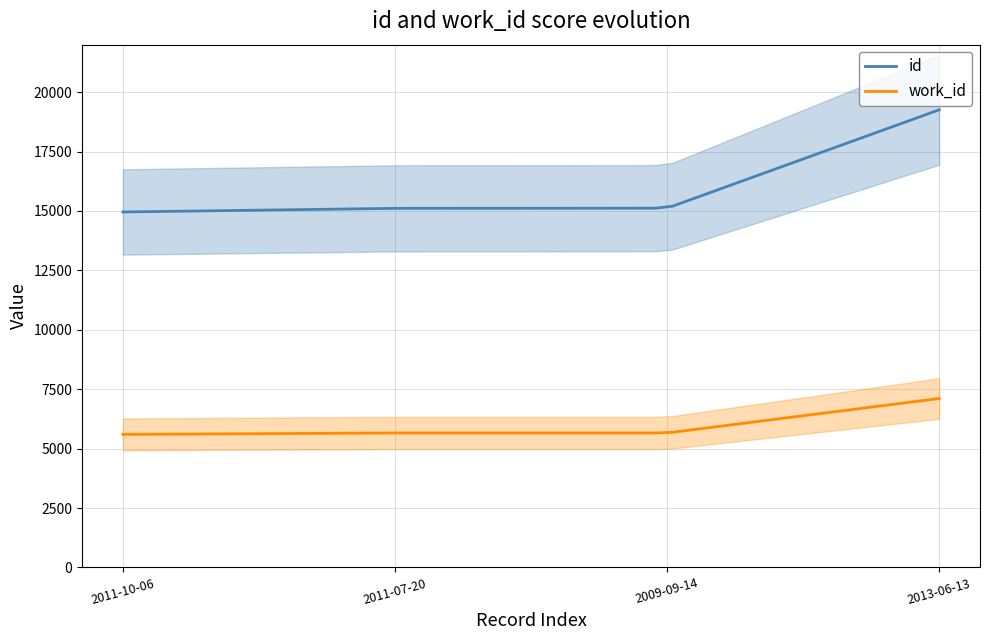

What is the difference between the maximum and second lowest values in the work_id series?

1507.3